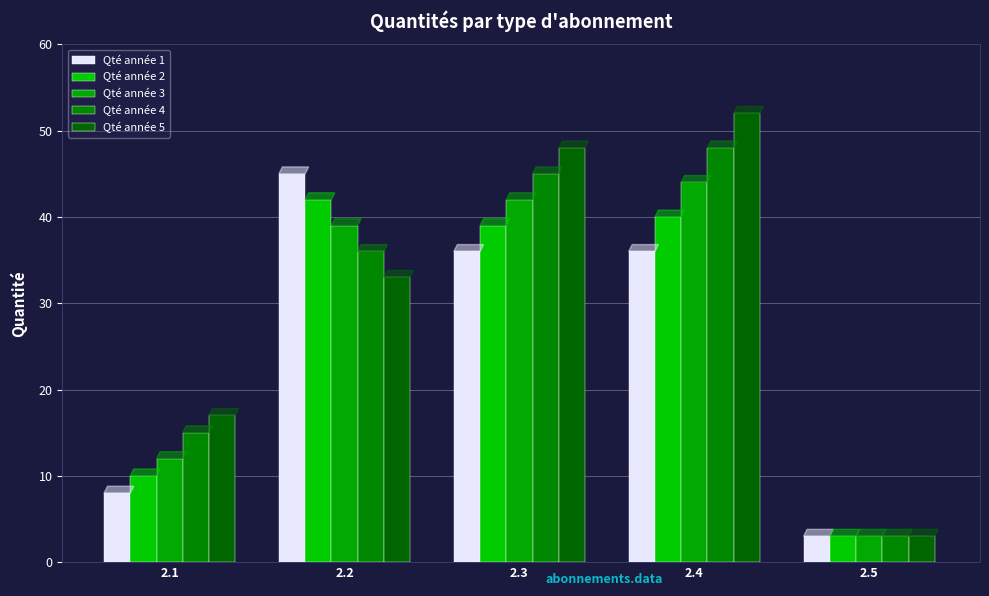

How many values in the Qté année 2 series are below 39?

2